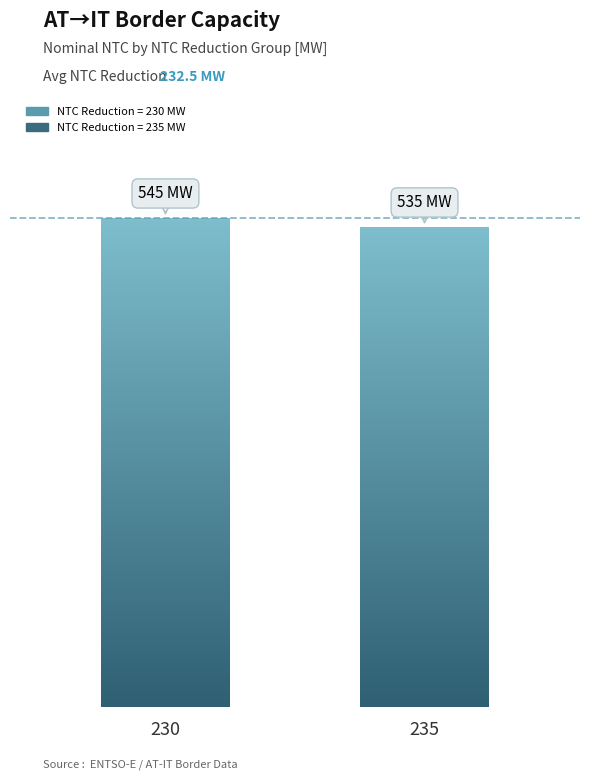

What is the value of the Nominal NTC bar at the 1st from the left?

545